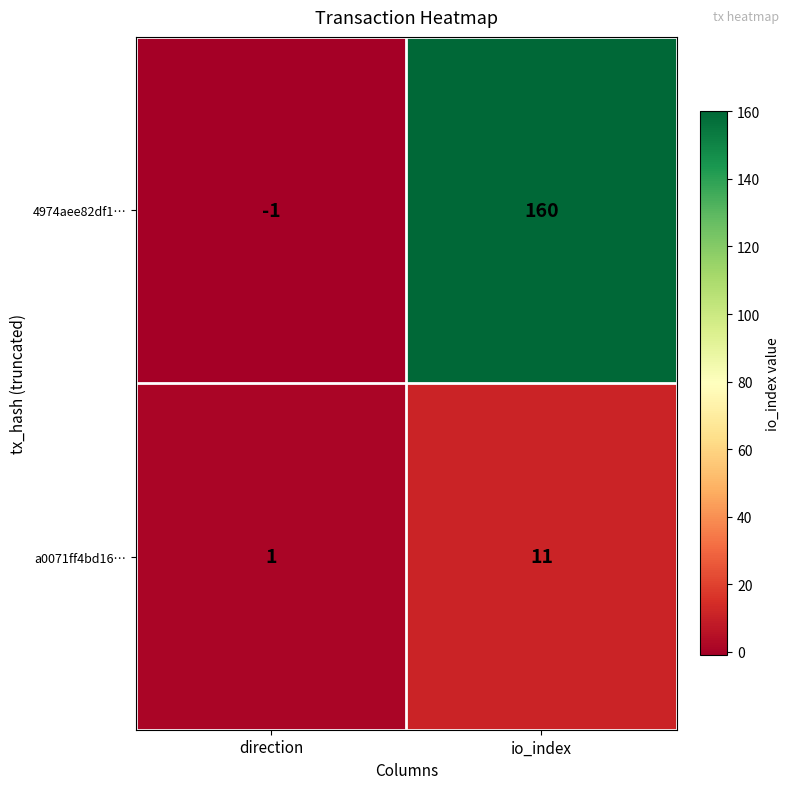

Reading right to left, transcribe all the data shown in this chart.

4974aee82df1…: 160	-1
a0071ff4bd16…: 11	1